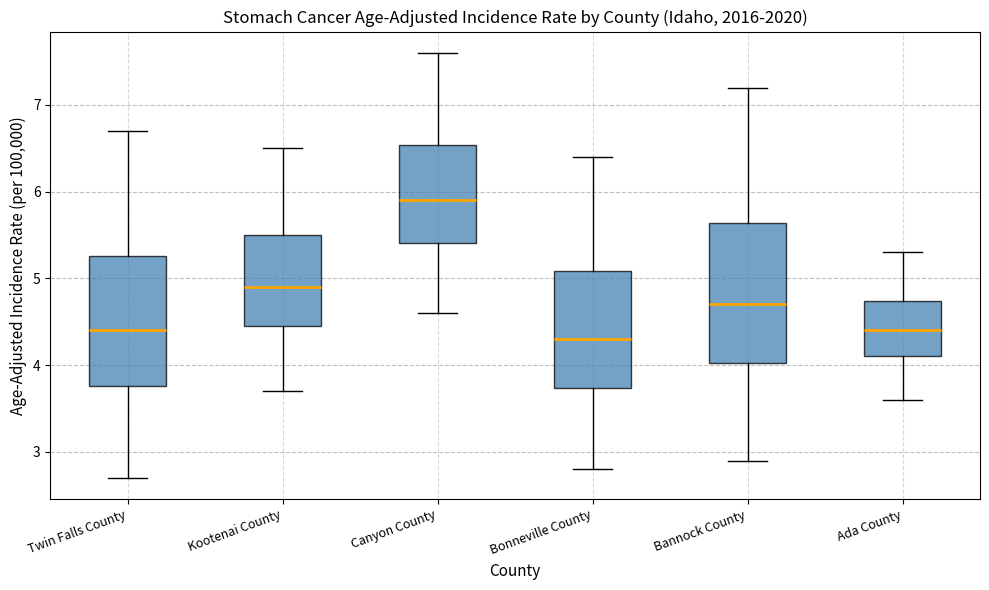

Which box is the tallest, from its lower edge to its upper edge?

Bannock County